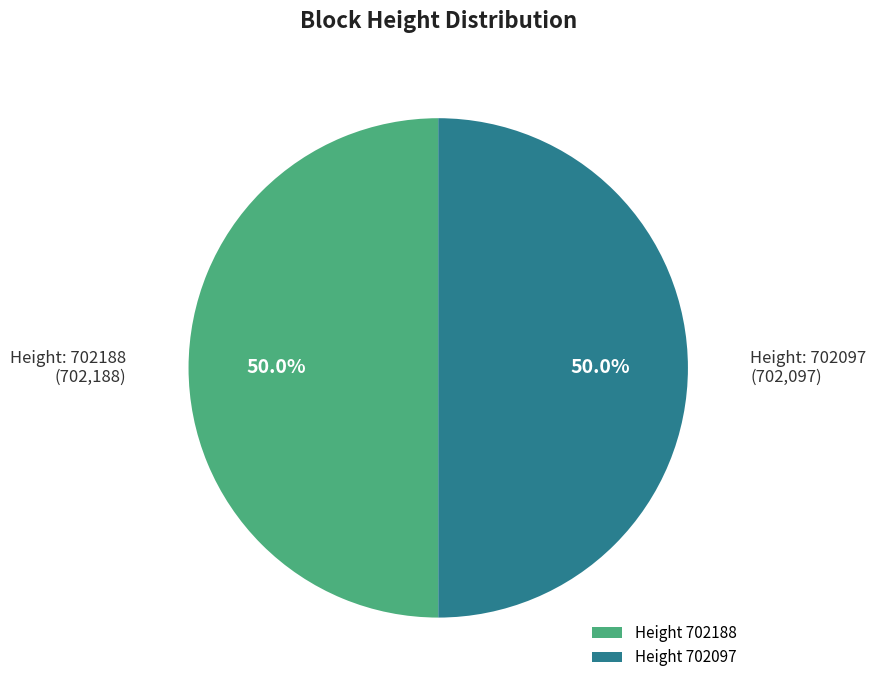

What is the ratio of the value at Height 702188 to the value at Height 702097?

1.0